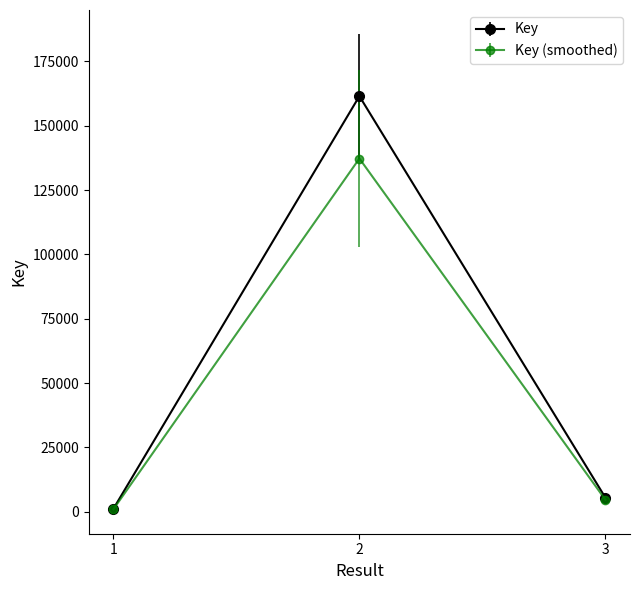

Does the chart have visible grid lines?

No